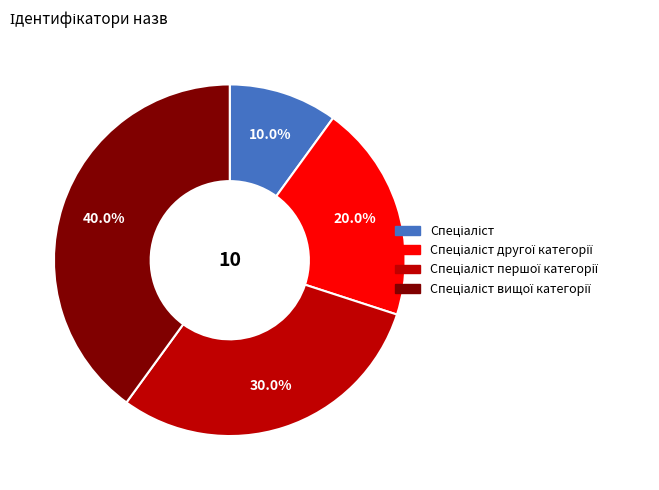

Is there a majority slice in this chart?

No